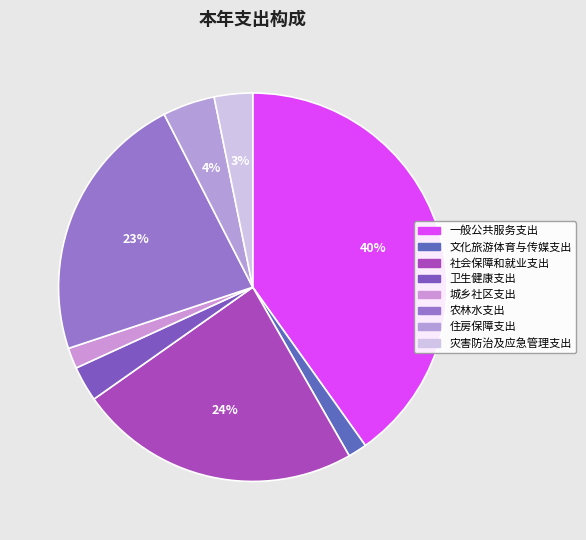

What percentage is the 卫生健康支出 slice, to the nearest percent?

3%